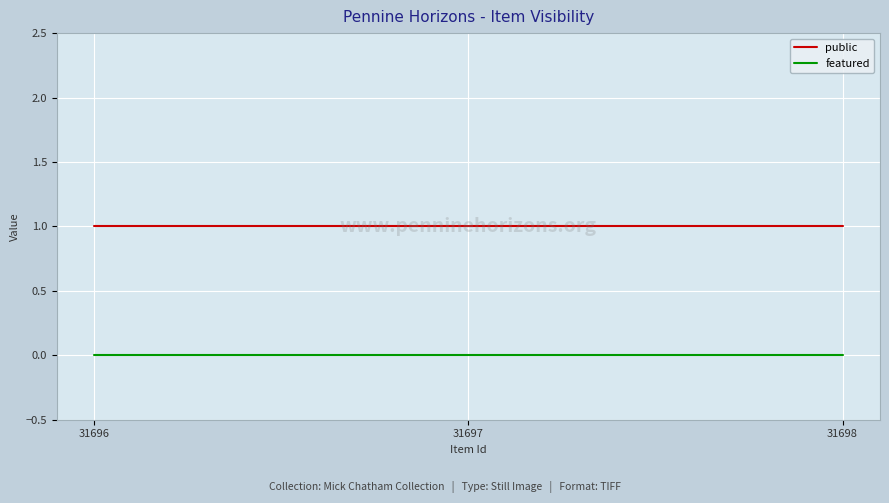

What is the spread (max minus min) of values at 31697?

1